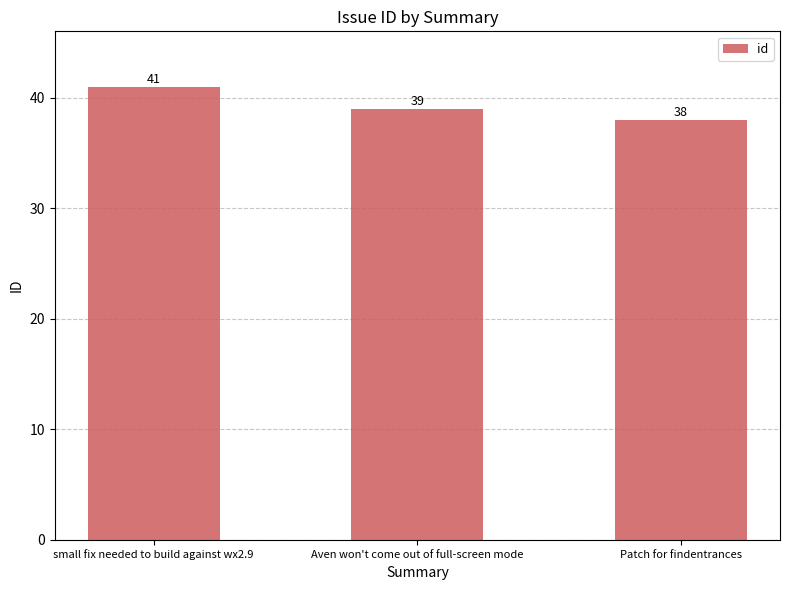

What is the minimum value shown in the chart?

38